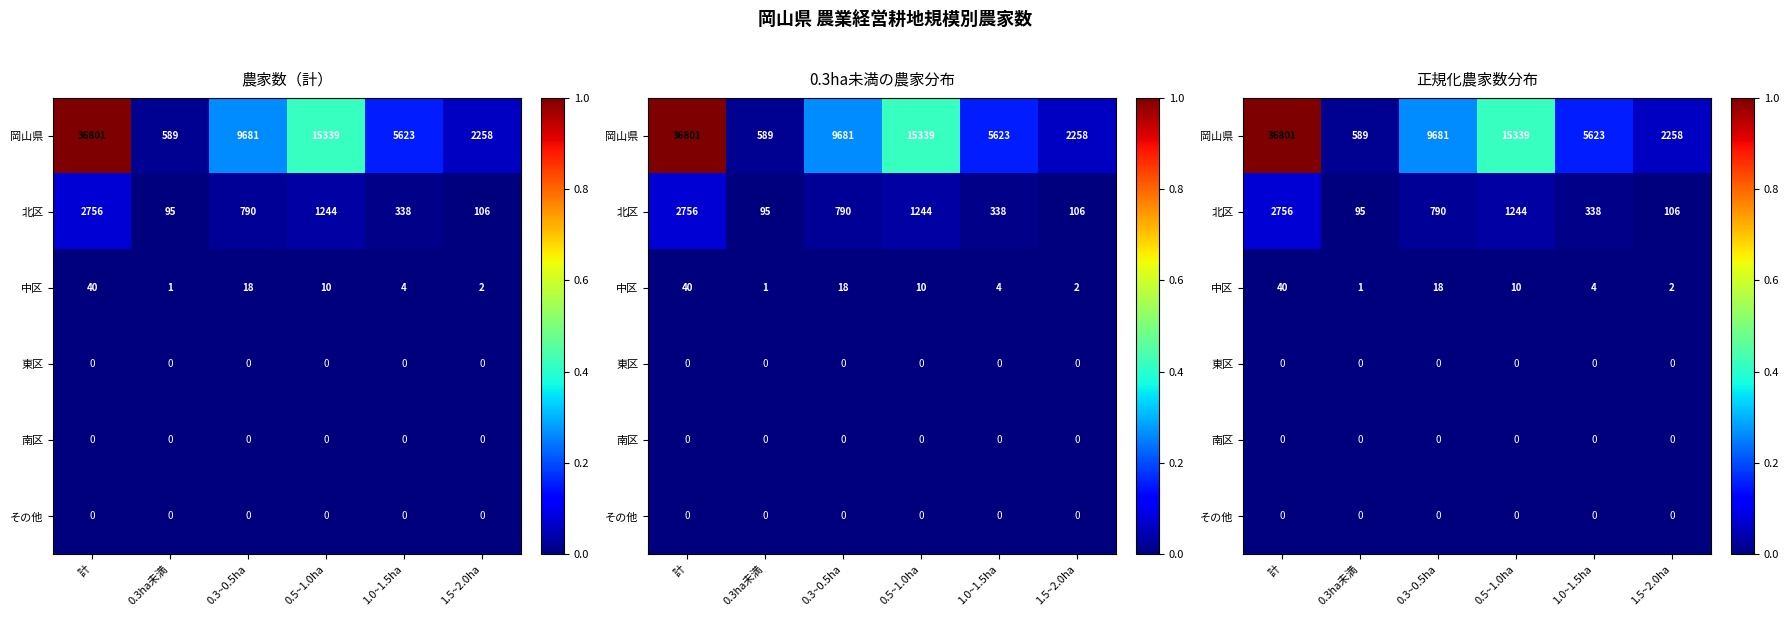

Which series has the widest spread of values?

岡山県